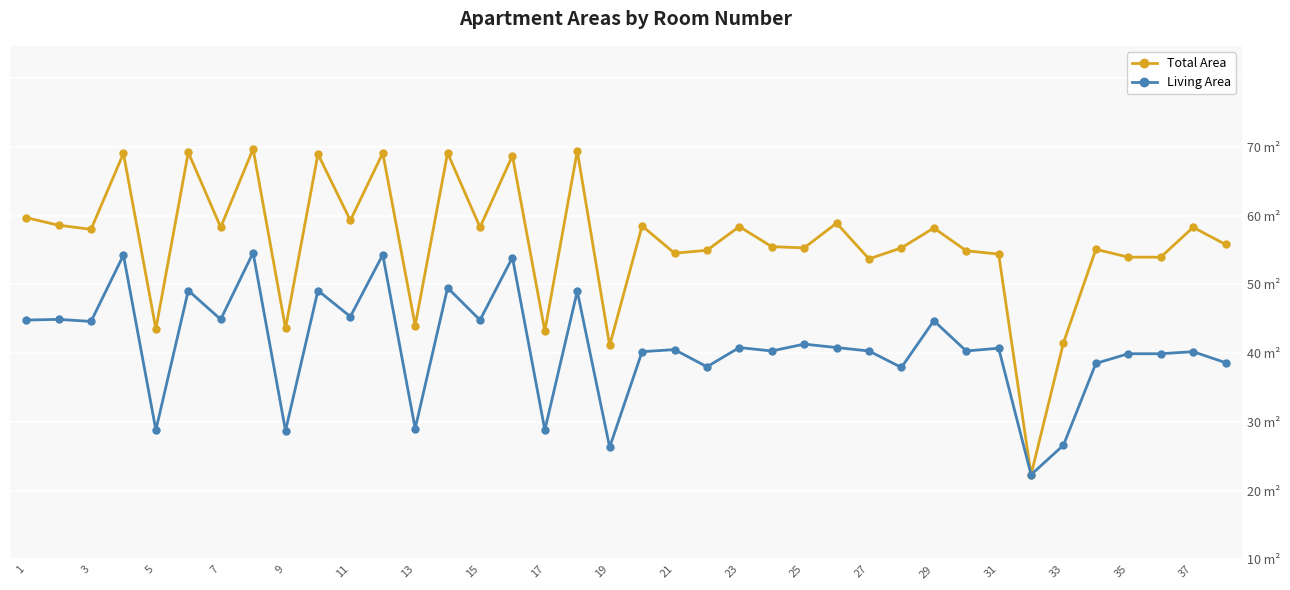

What are all the series names shown in the legend?

Total Area, Living Area